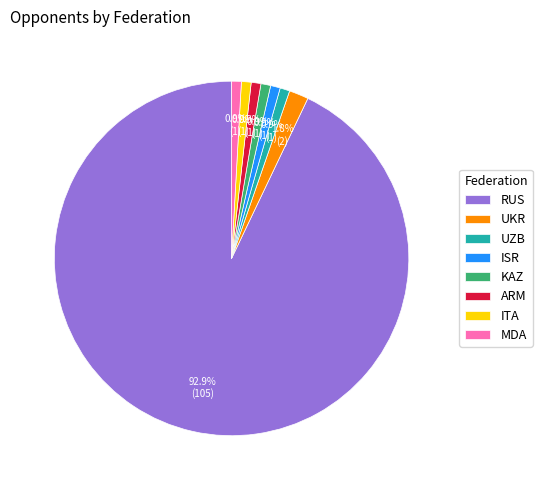

Which category has the biggest portion of the pie?

RUS